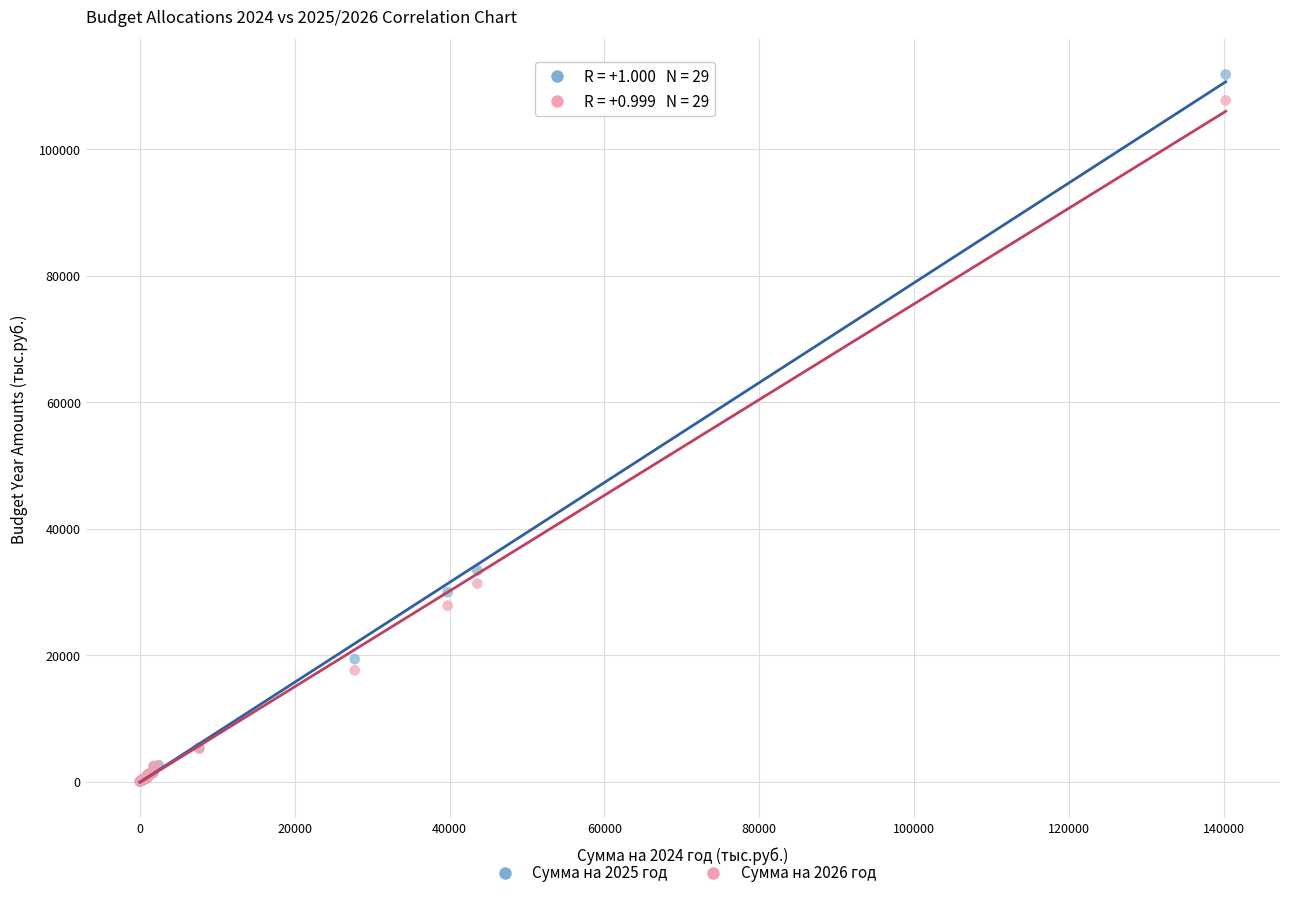

Across all series, what Y value is closest to 55925?

33412.8